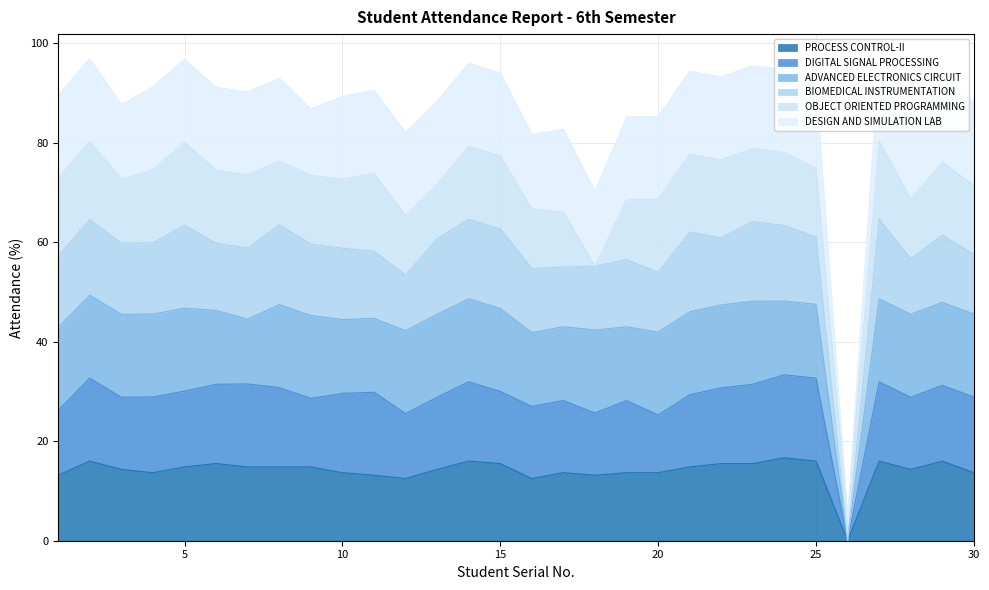

What are all the series names shown in the legend?

PROCESS CONTROL-II, DIGITAL SIGNAL PROCESSING, ADVANCED ELECTRONICS CIRCUIT, BIOMEDICAL INSTRUMENTATION, OBJECT ORIENTED PROGRAMMING, DESIGN AND SIMULATION LAB